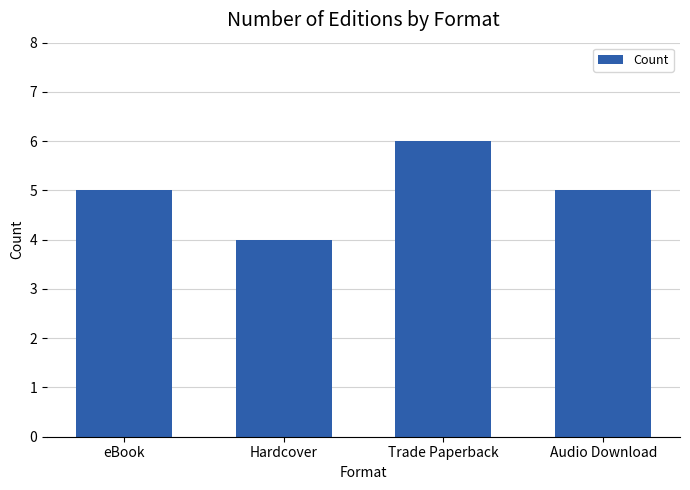

What is the value of the 1st bar from the left?

5